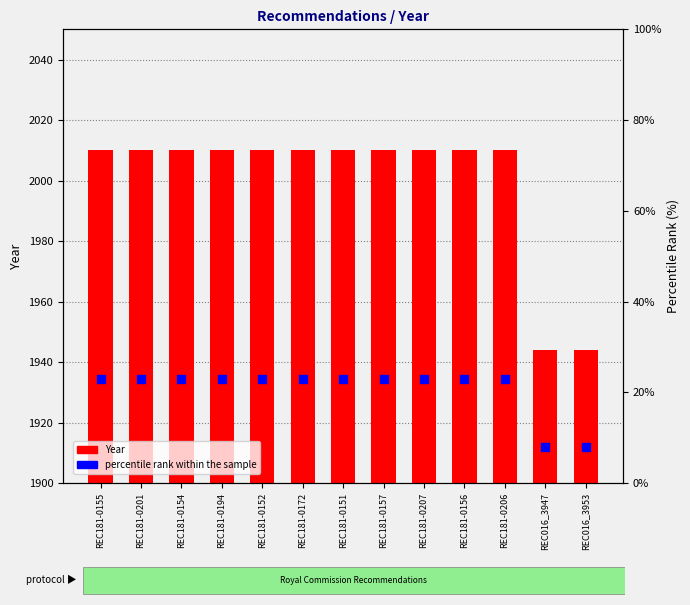

Which series has the largest total across all categories?

Year